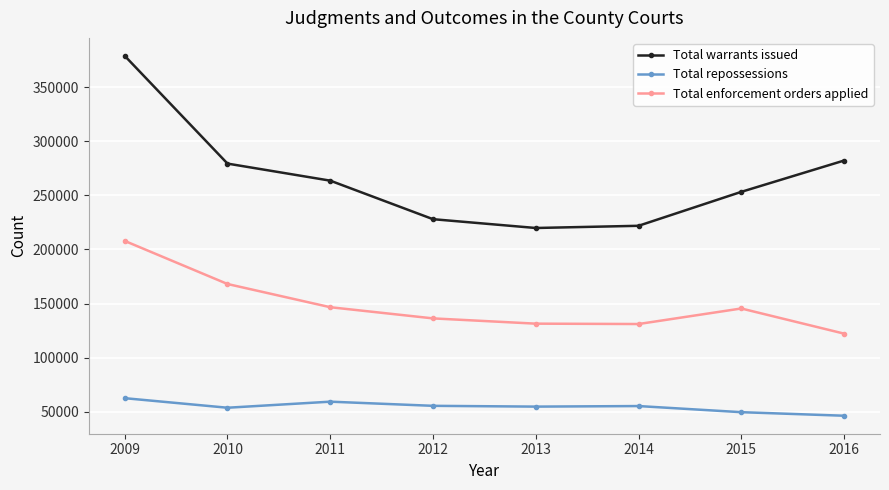

The value of Total repossessions at 2011 is 59331. True or false?

True